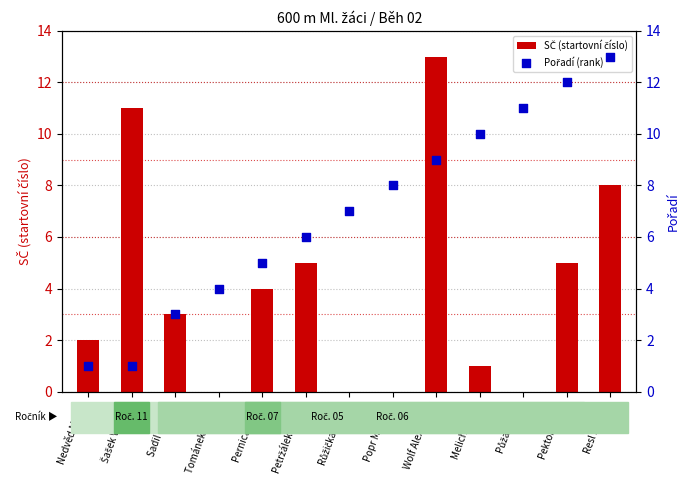

At which category is the sum across all series the highest?

Wolf Alex André